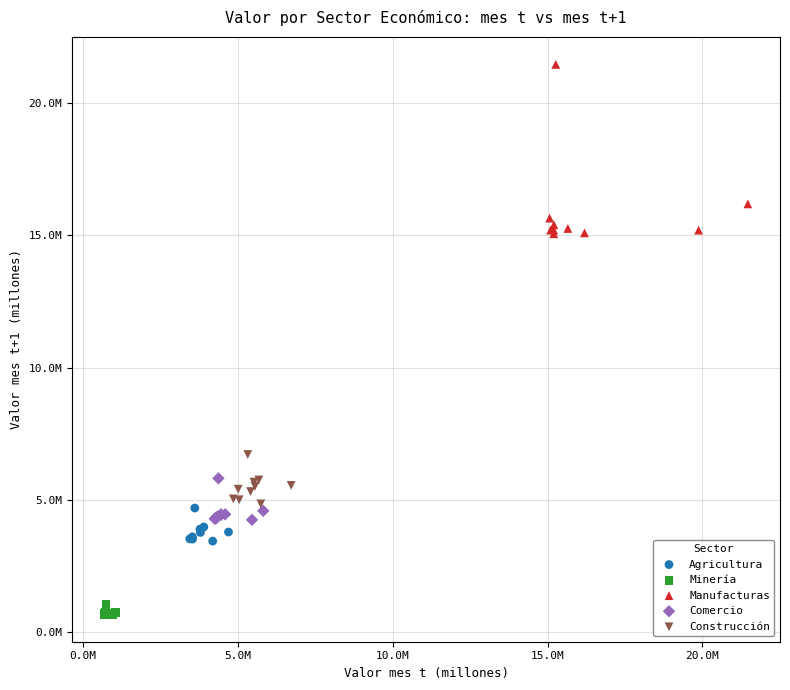

What are all the series names shown in the legend?

Agricultura, Minería, Manufacturas, Comercio, Construcción